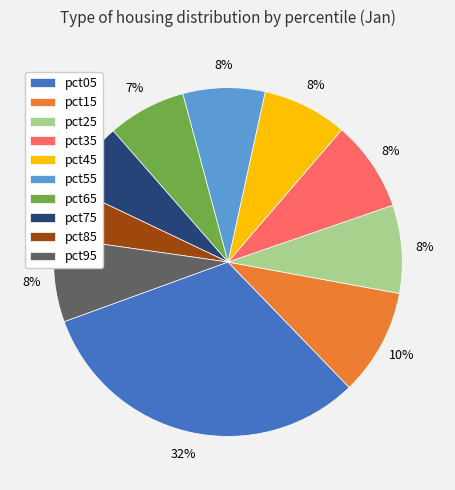

Between pct45 and pct65, which is larger?

pct45